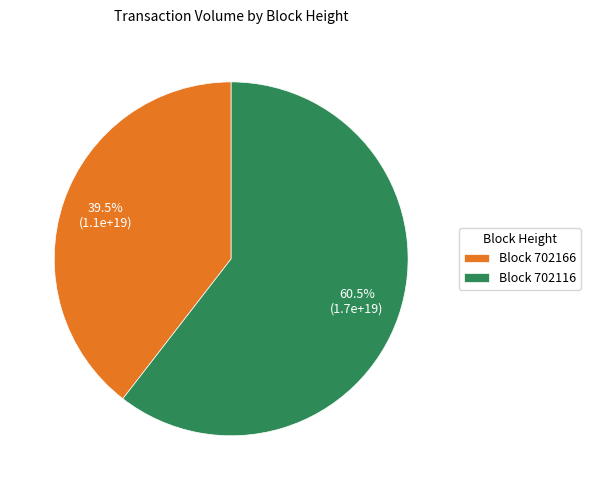

What is the largest slice in the pie chart?

Block 702116